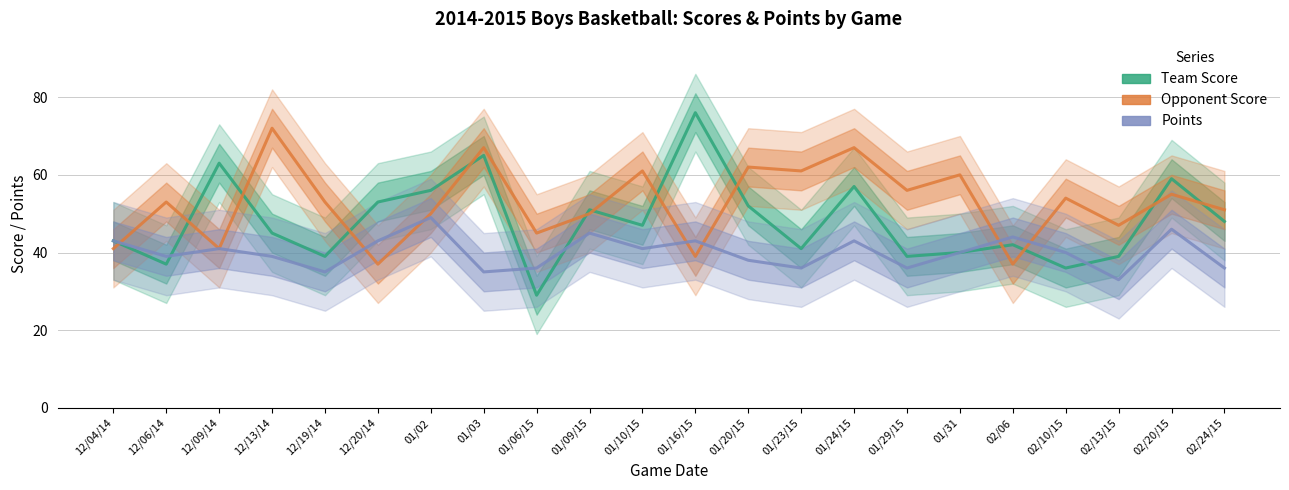

What is the spread (max minus min) of values at 02/13/15?

14